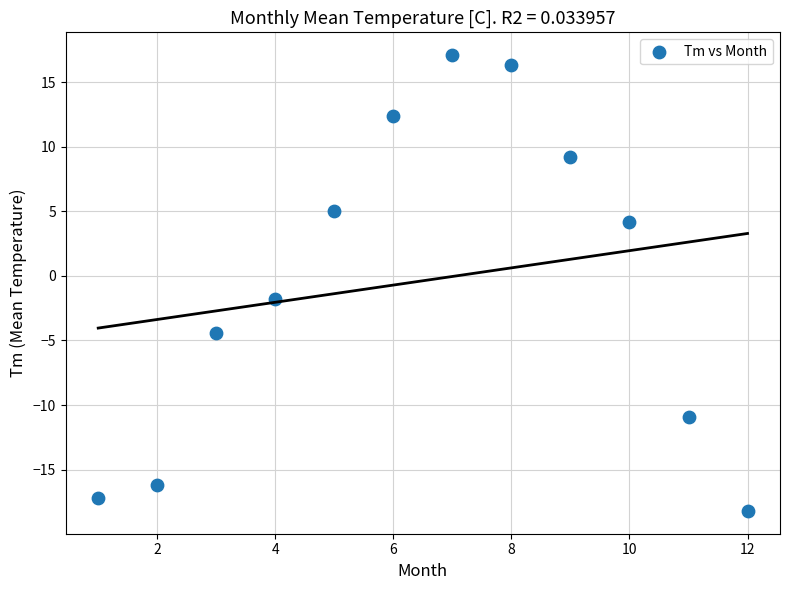

What Y value in the scatter plot is closest to 0?

-1.8